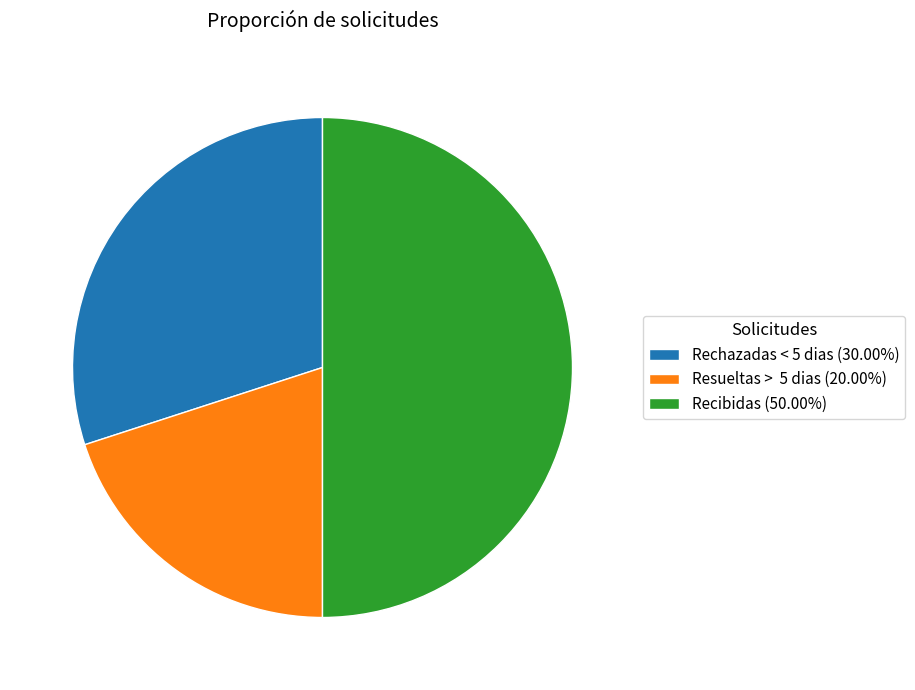

Approximately how many times larger is the value at Resueltas > 5 dias (20.00%) compared to Rechazadas < 5 dias (30.00%)?

0.7